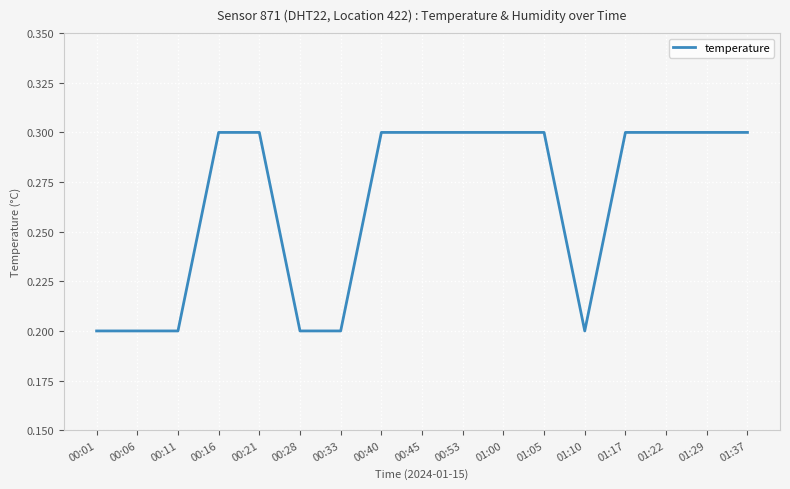

What is the maximum value shown in the chart?

0.3